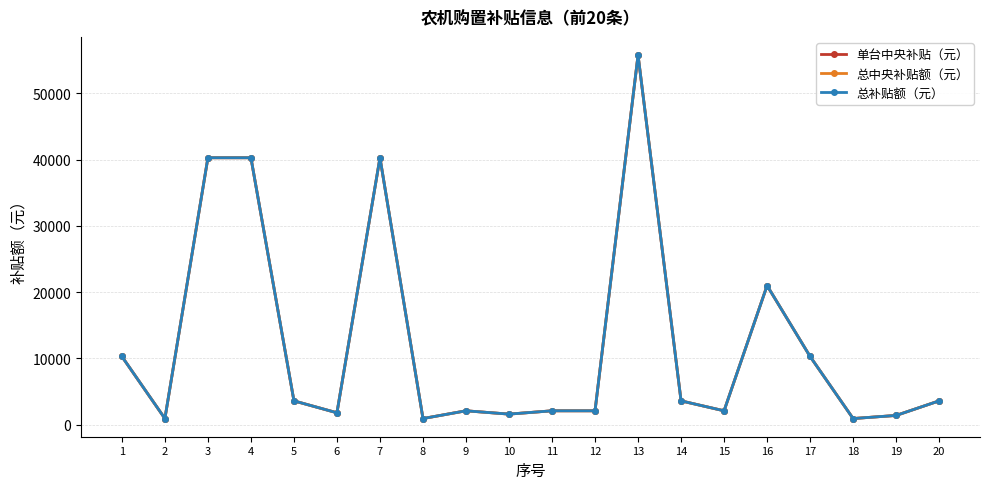

Reading left to right, extract all data points from this chart.

单台中央补贴（元）: 10300	930	40300	40300	3600	1800	40300	930	2100	1600	2100	2100	55800	3600	2100	21000	10300	930	1400	3600
总中央补贴额（元）: 10300	930	40300	40300	3600	1800	40300	930	2100	1600	2100	2100	55800	3600	2100	21000	10300	930	1400	3600
总补贴额（元）: 10300	930	40300	40300	3600	1800	40300	930	2100	1600	2100	2100	55800	3600	2100	21000	10300	930	1400	3600